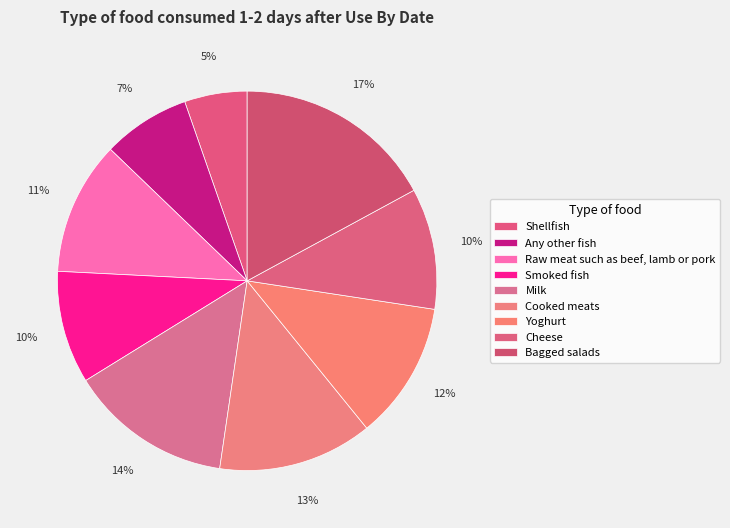

To the nearest percent, what is the combined percentage of Cooked meats and Yoghurt?

25%